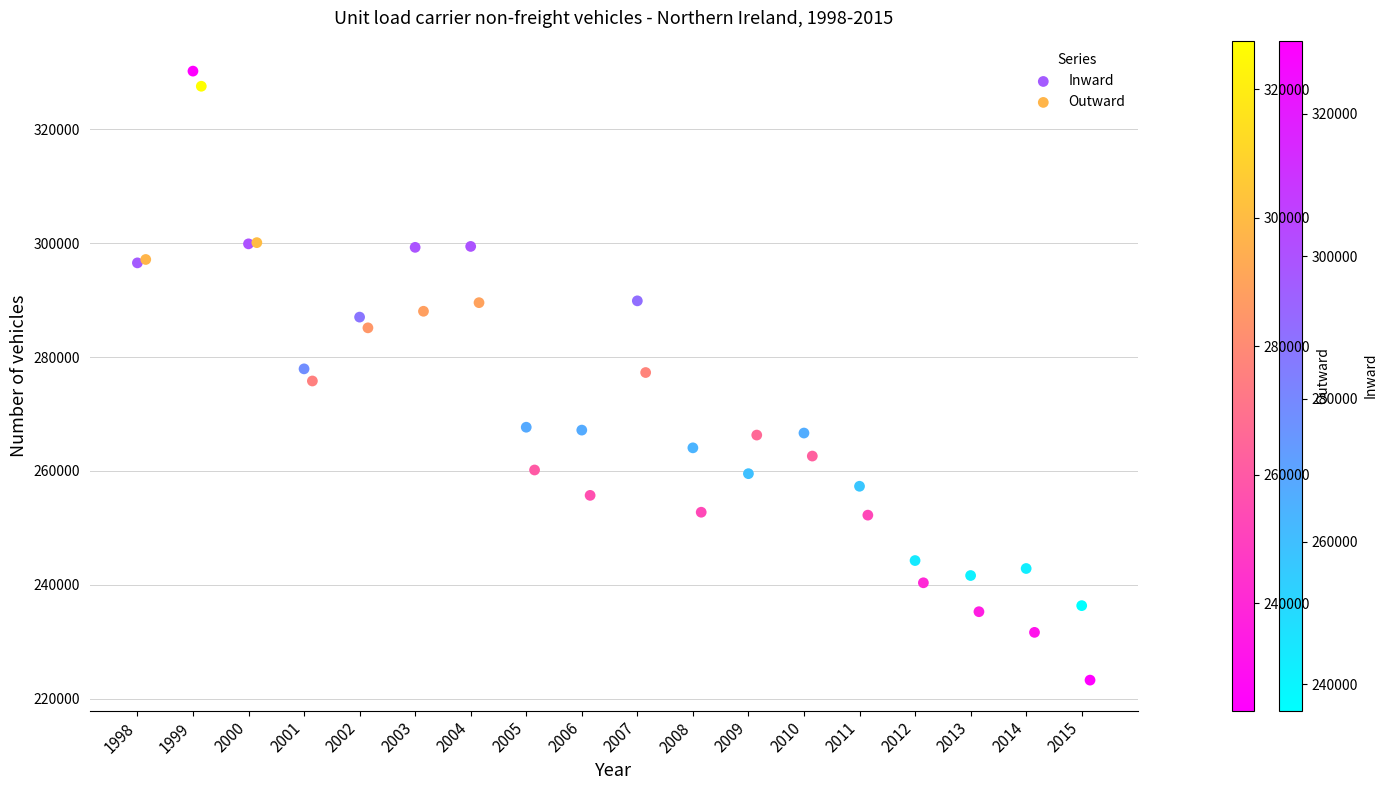

Which series has the largest Y range (max minus min)?

Outward